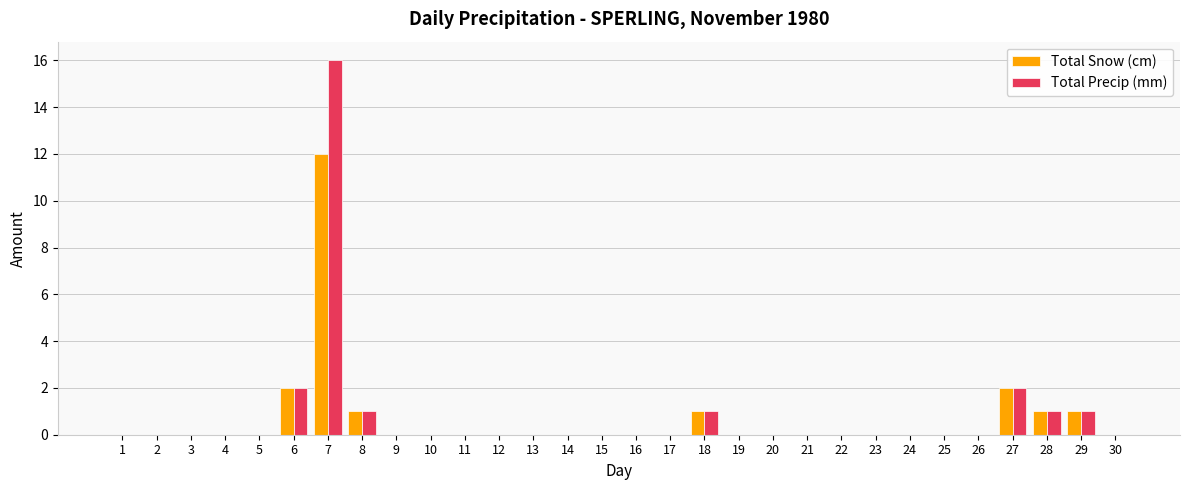

Which category has the highest value in the Total Snow (cm) series?

7